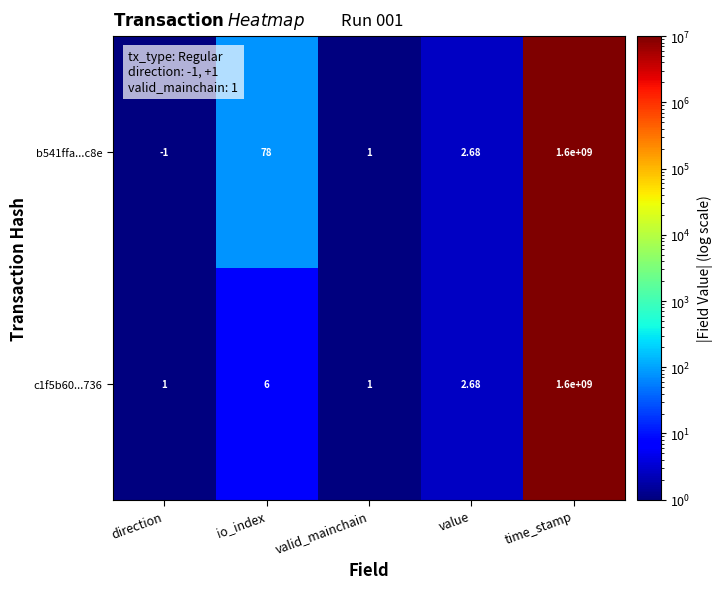

At which category is the sum across all series the highest?

time_stamp